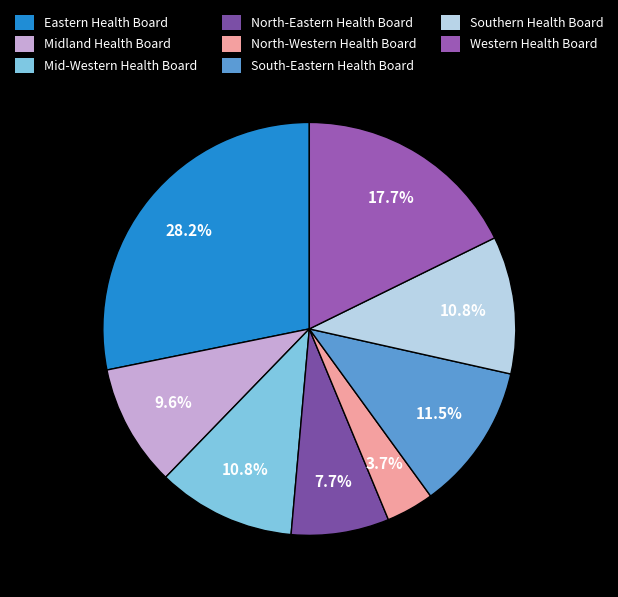

What percentage is the North-Western Health Board slice, to the nearest percent?

4%